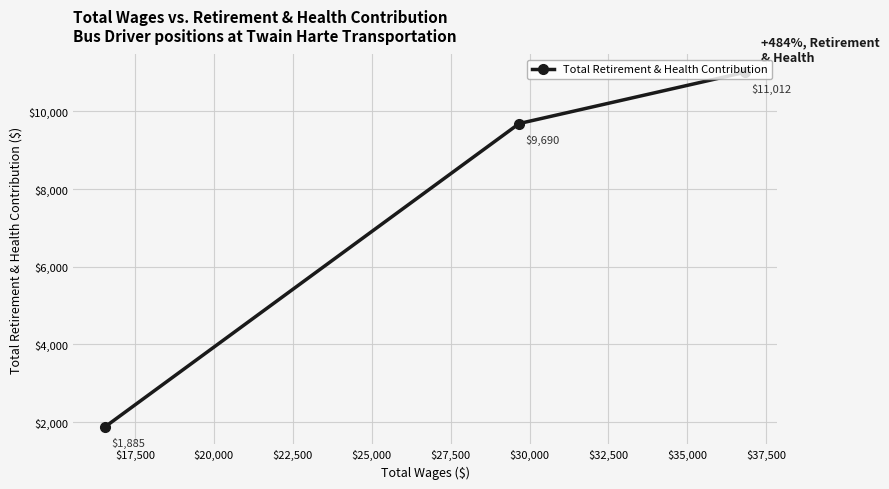

What is the difference between the maximum and second lowest values?

1322